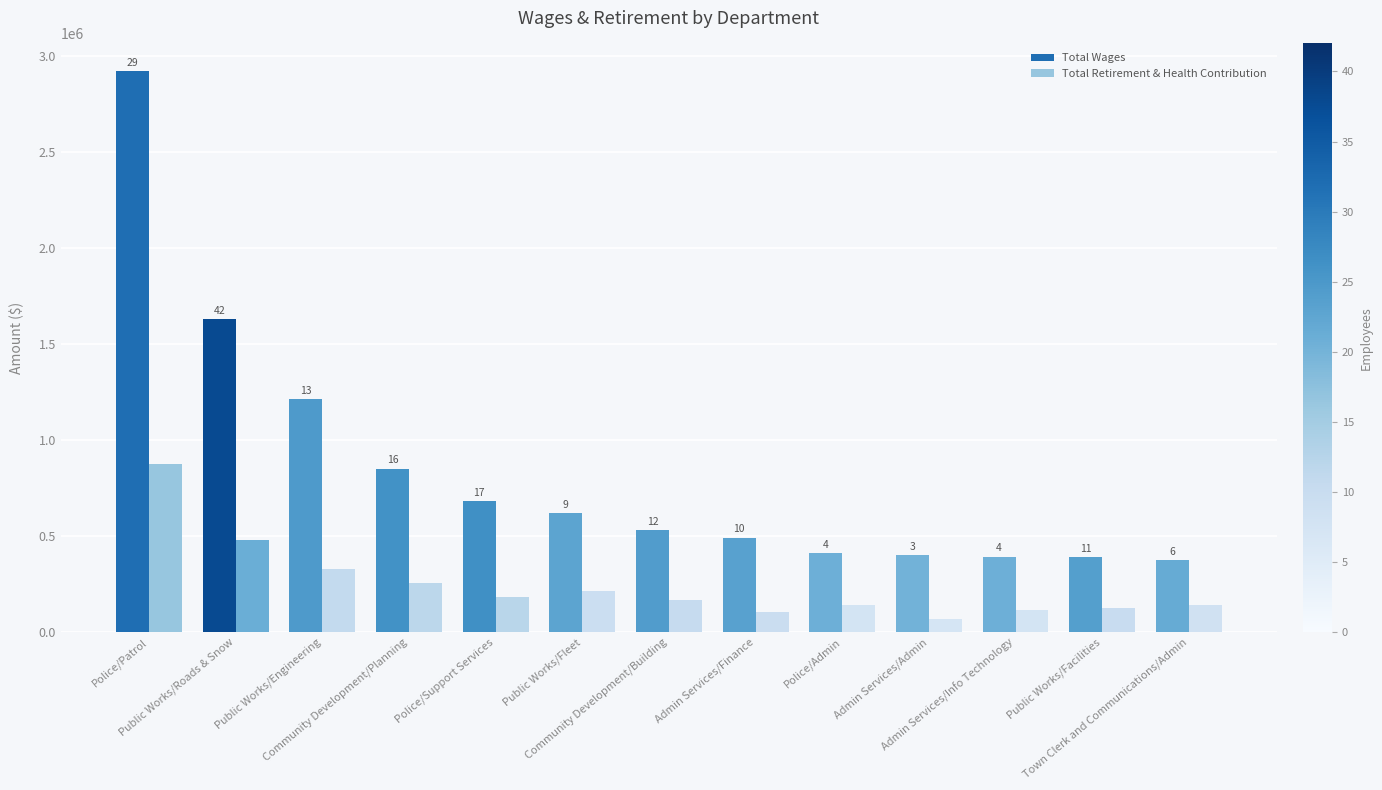

Does the chart contain stacked bars?

No